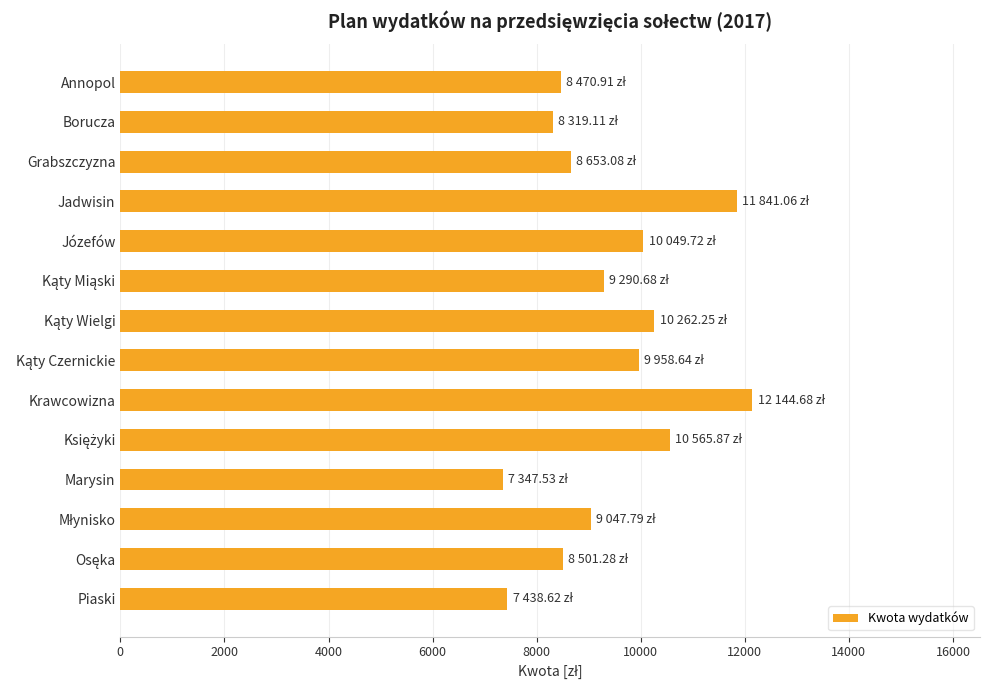

What is the sum of all values?

131891.2